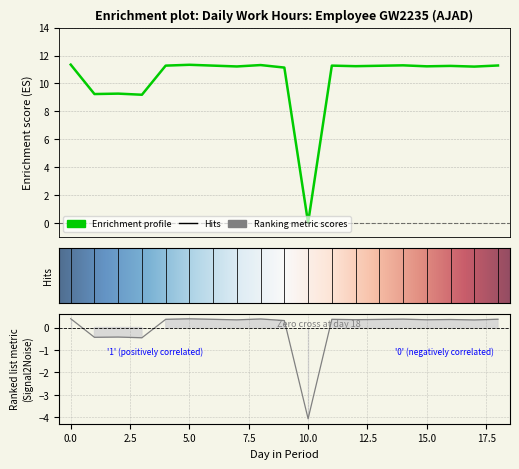

What is the average value?

10.4